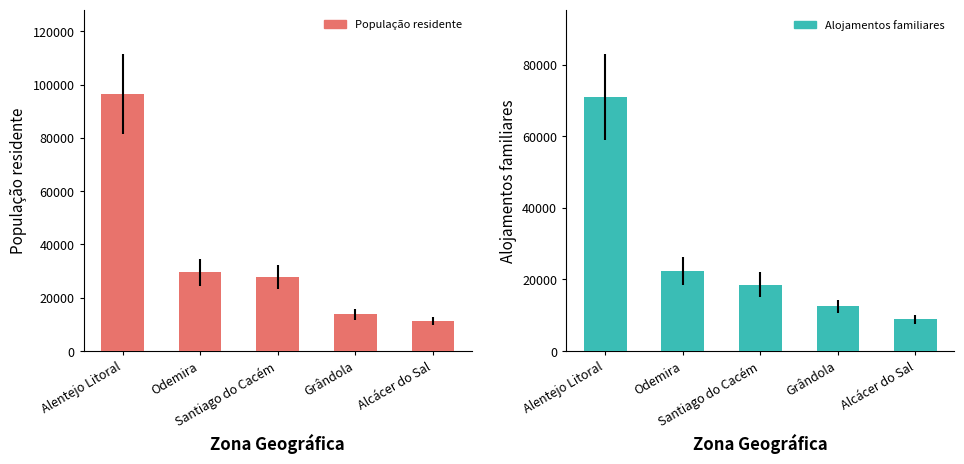

What is the average value of the População residente series?

35737